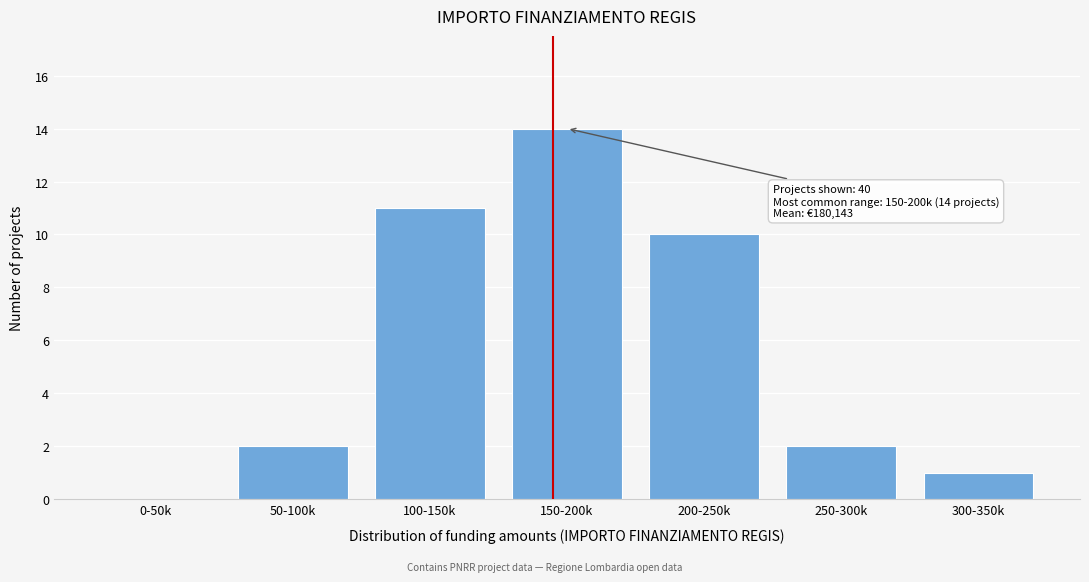

Reading right to left, extract all data points from this chart.

300-350k=1	250-300k=2	200-250k=10	150-200k=14	100-150k=11	50-100k=2	0-50k=0